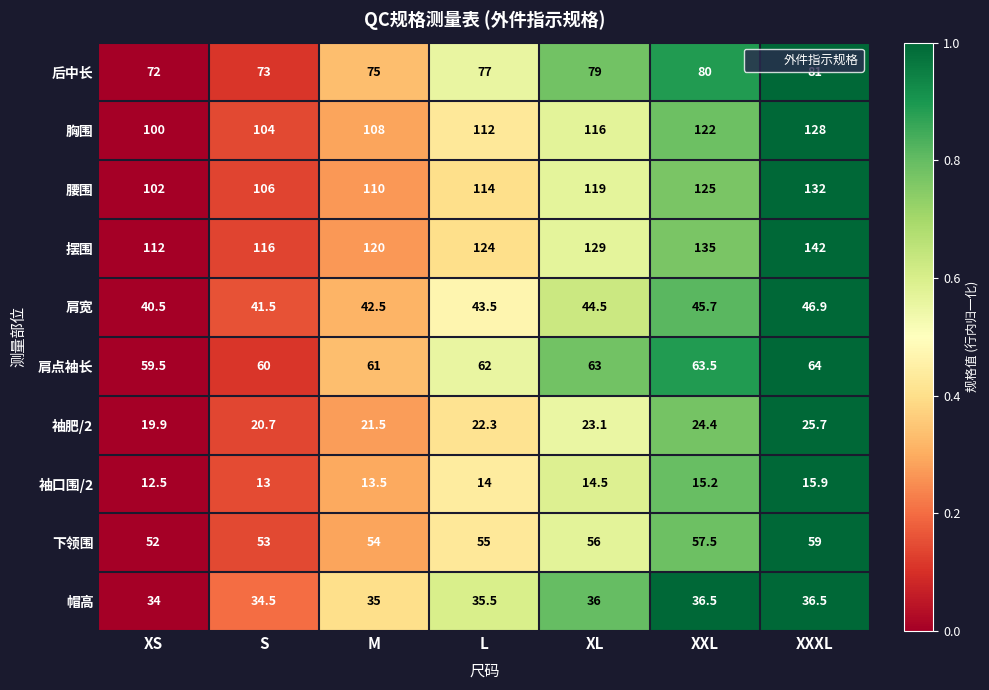

What is the average value of the 帽高 series?

35.4